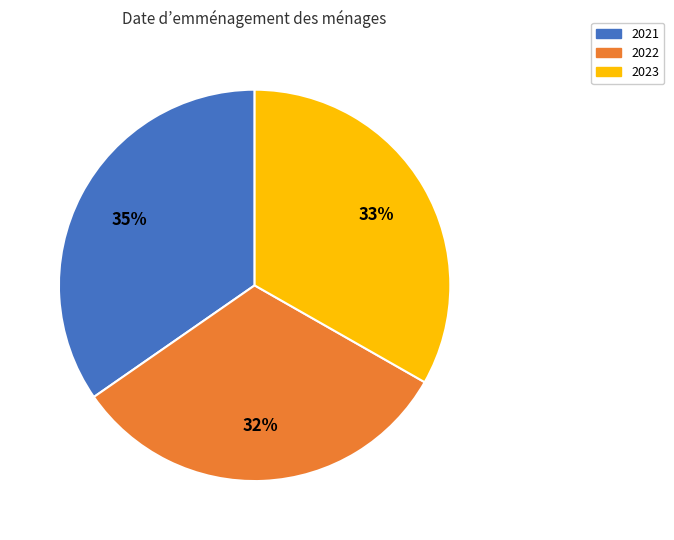

Count the number of slices in the pie.

3